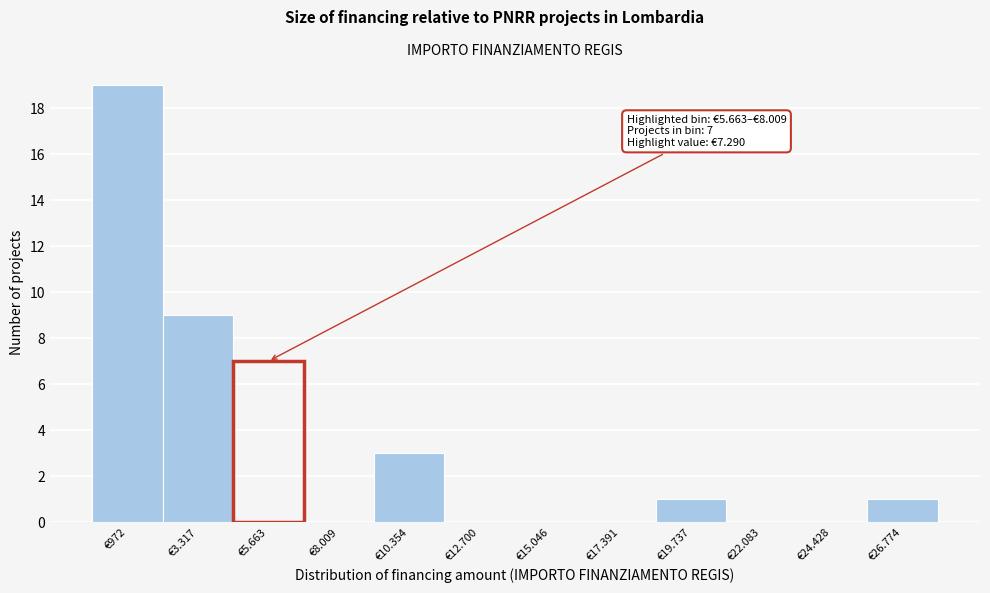

Reading left to right, extract all data points from this chart.

€972=19	€3.317=9	€5.663=7	€8.009=0	€10.354=3	€12.700=0	€15.046=0	€17.391=0	€19.737=1	€22.083=0	€24.428=0	€26.774=1